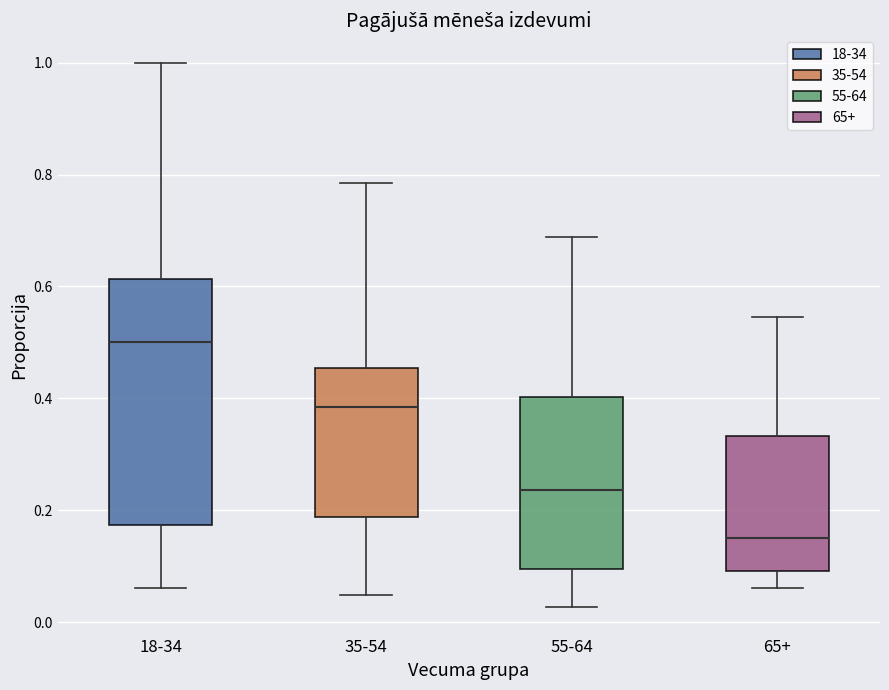

Which box's median line is the highest?

18-34